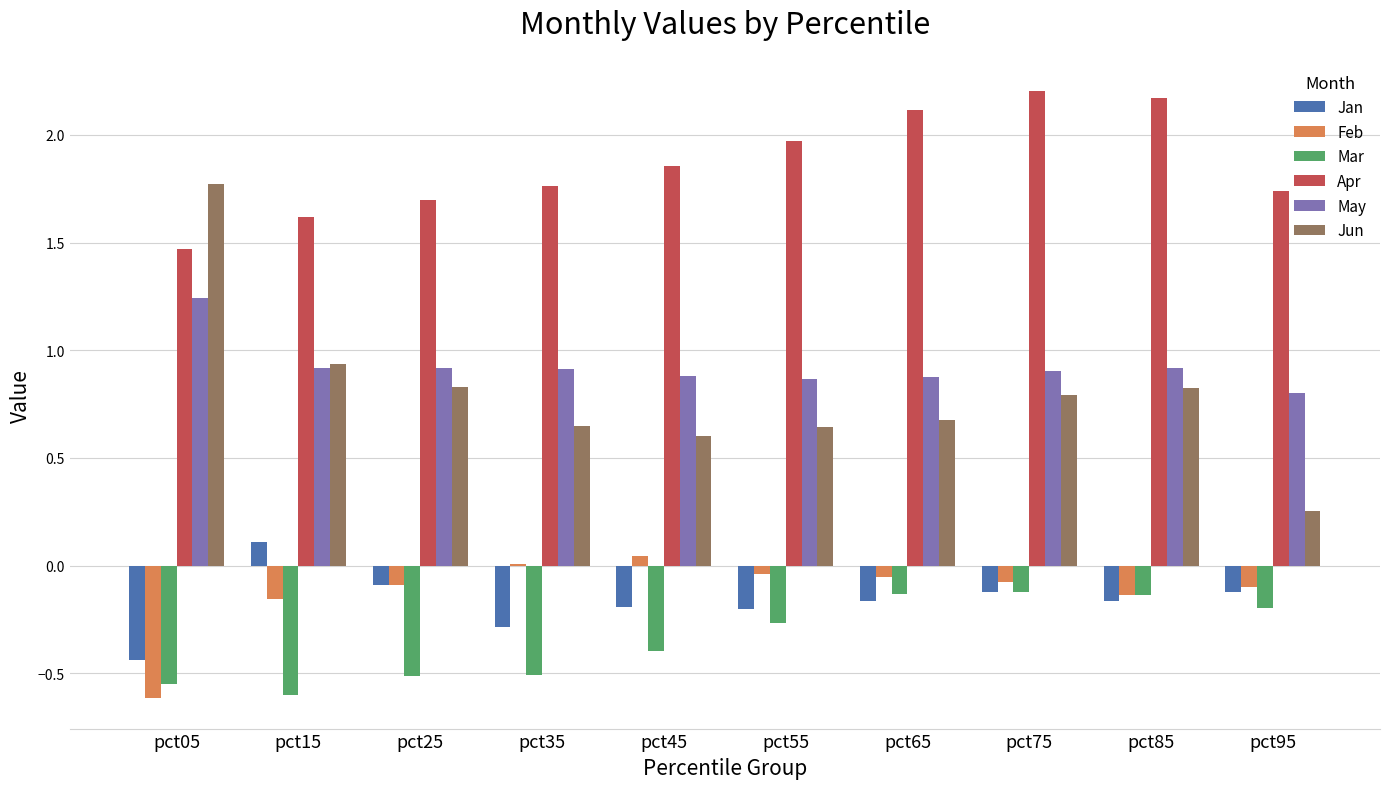

What is the sum of all Apr values?

18.6